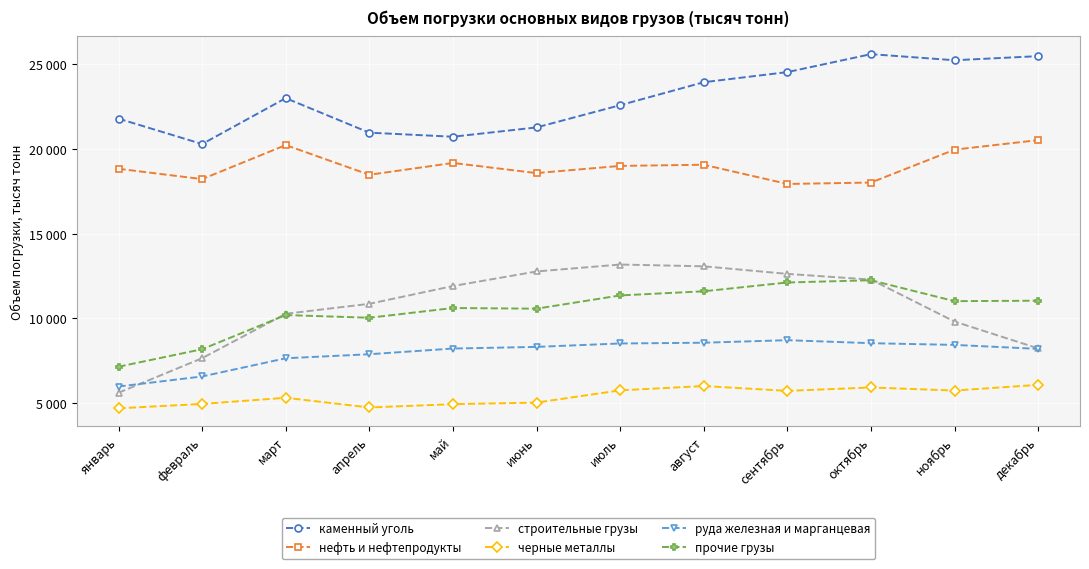

Is this an area chart (filled region under the line)?

No